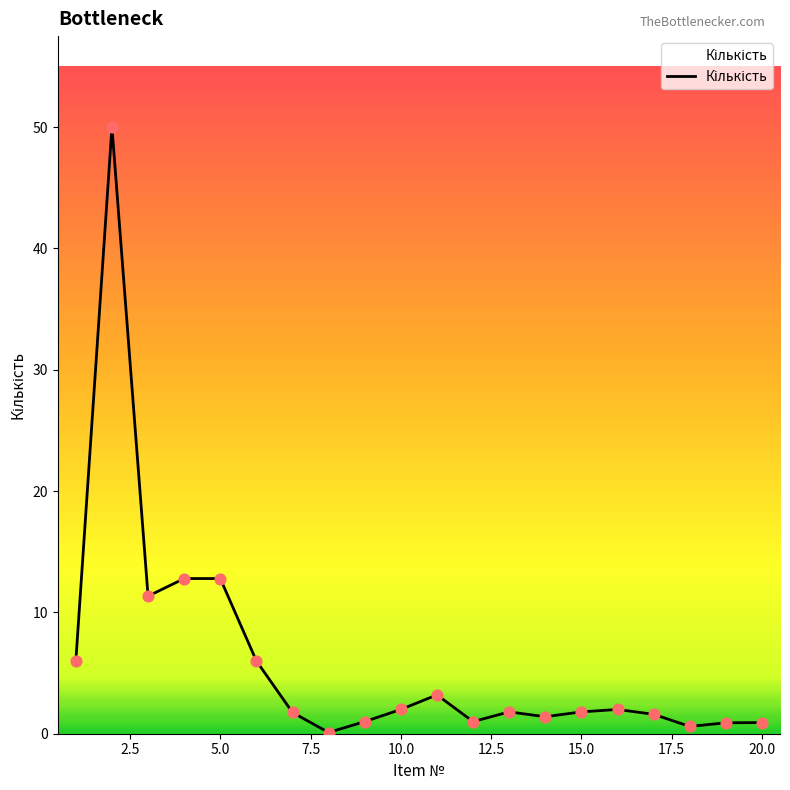

What is the greatest value displayed?

50.0